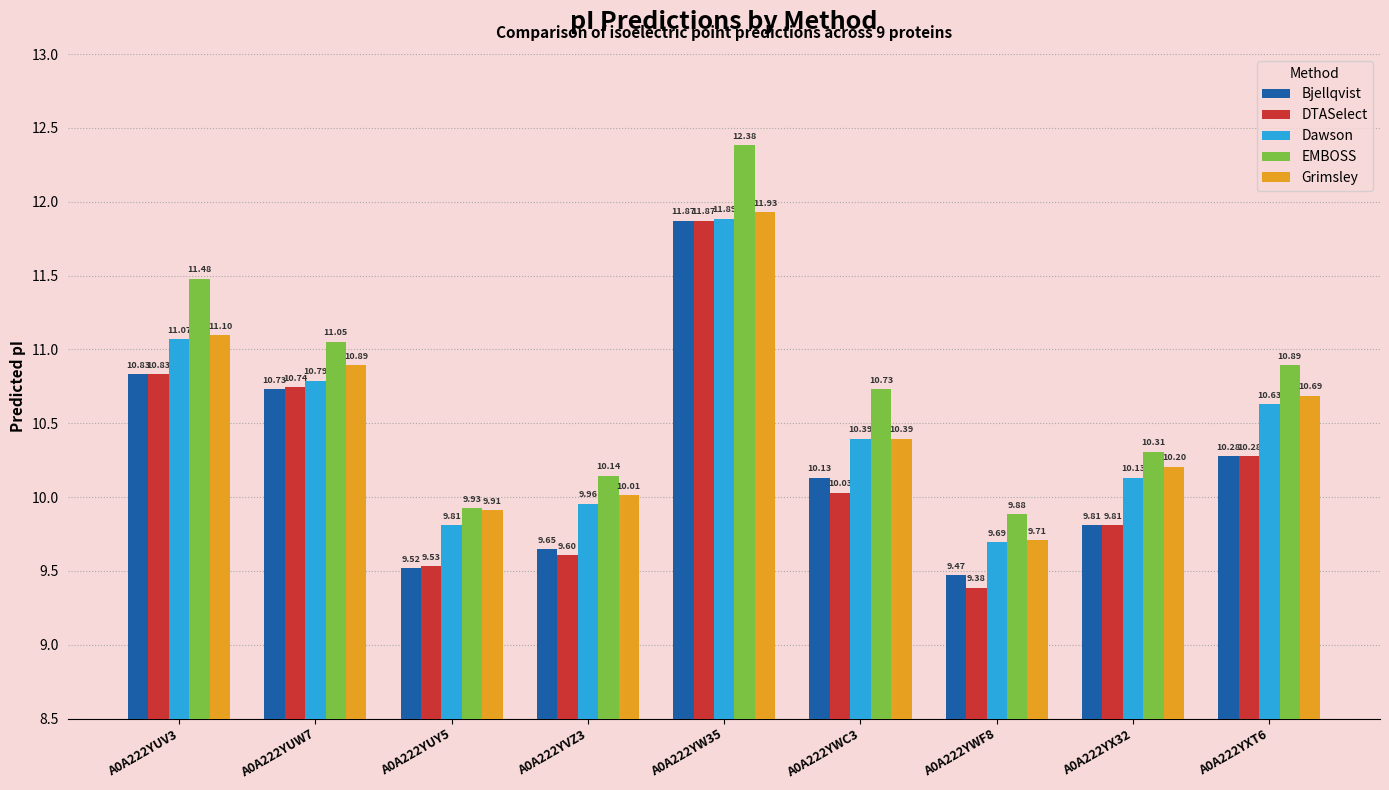

Which series changed the most between A0A222YUW7 and A0A222YX32?

DTASelect